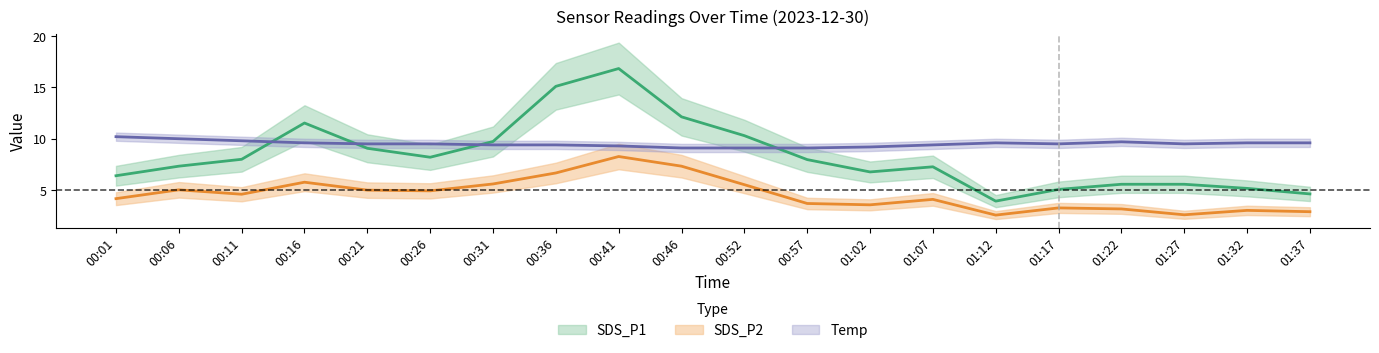

What are all the series names shown in the legend?

SDS_P1, SDS_P2, Temp